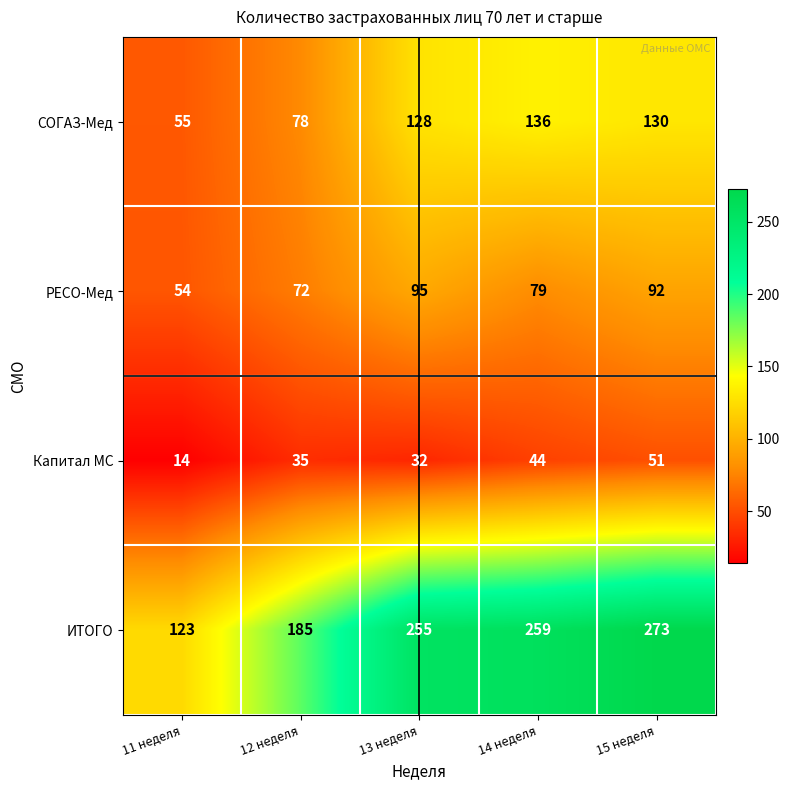

At which category does the chart reach its minimum across all series?

11 неделя